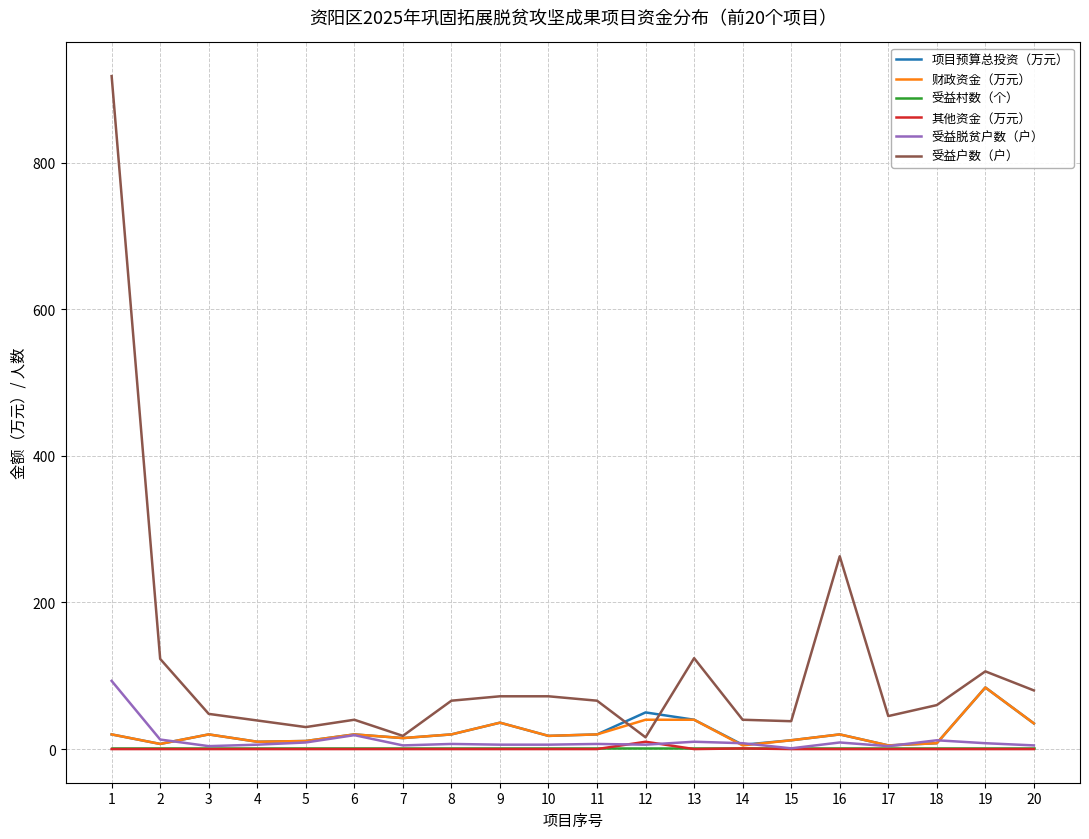

At which category does 财政资金（万元） reach its first local peak?

3